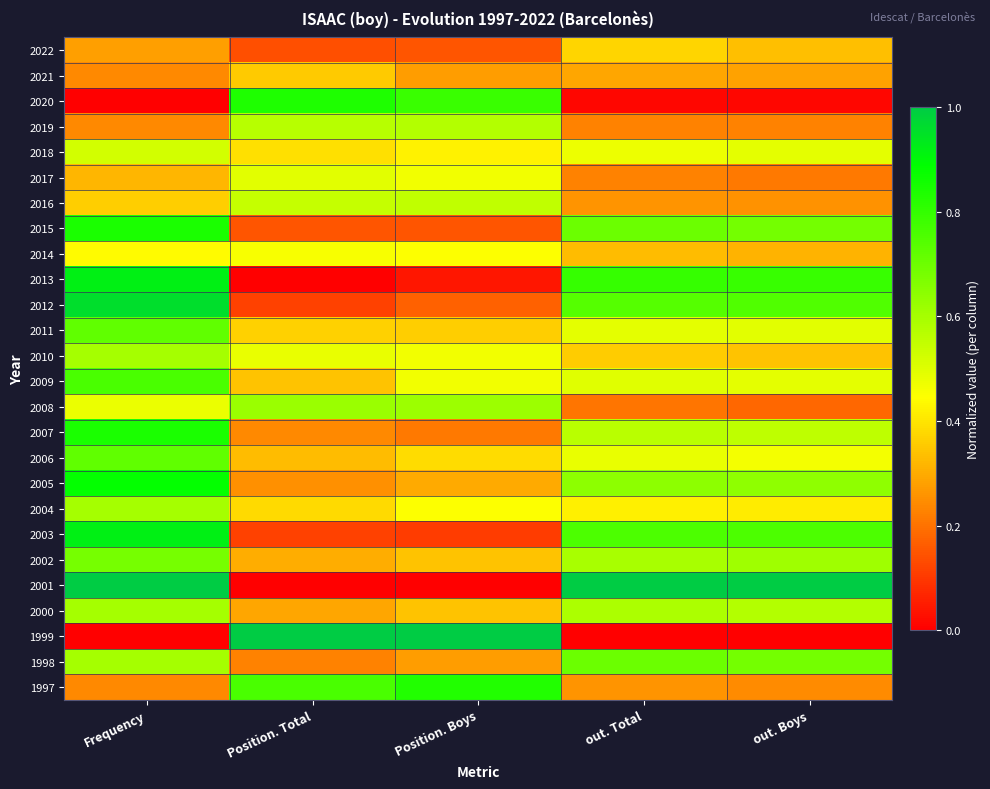

Which label corresponds to the smallest value in the chart?

Frequency